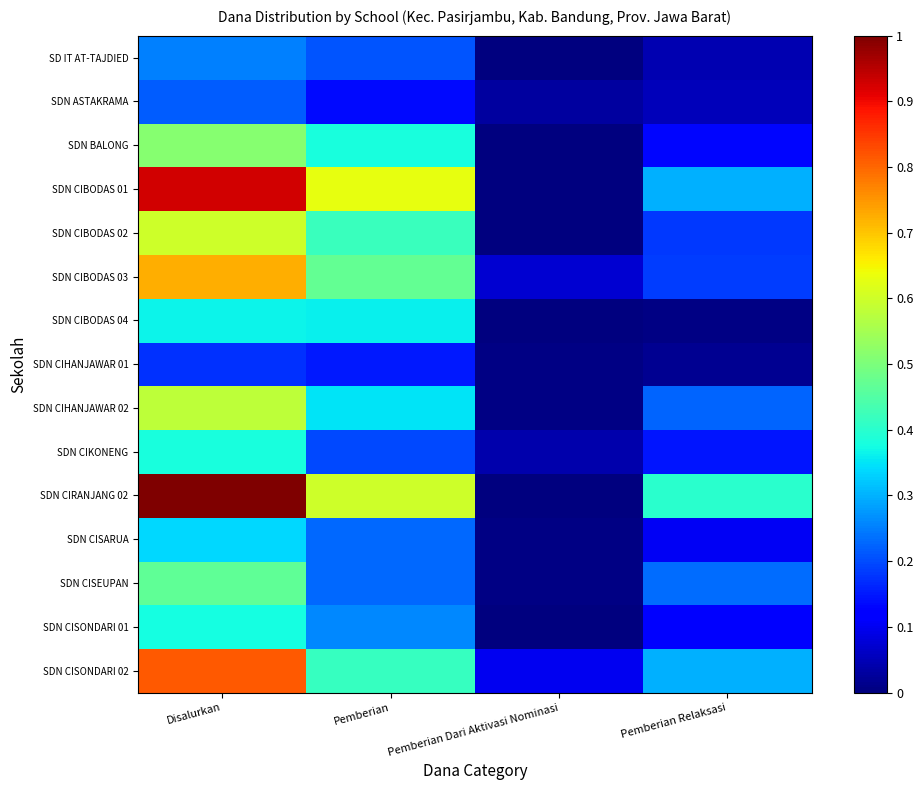

What is the spread (max minus min) of values at Pemberian Relaksasi?

0.4